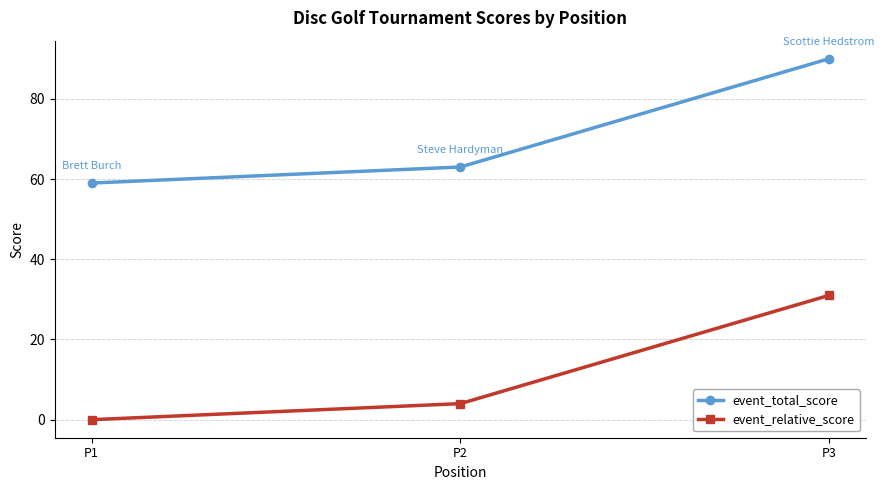

Which series has the largest total across all categories?

event_total_score